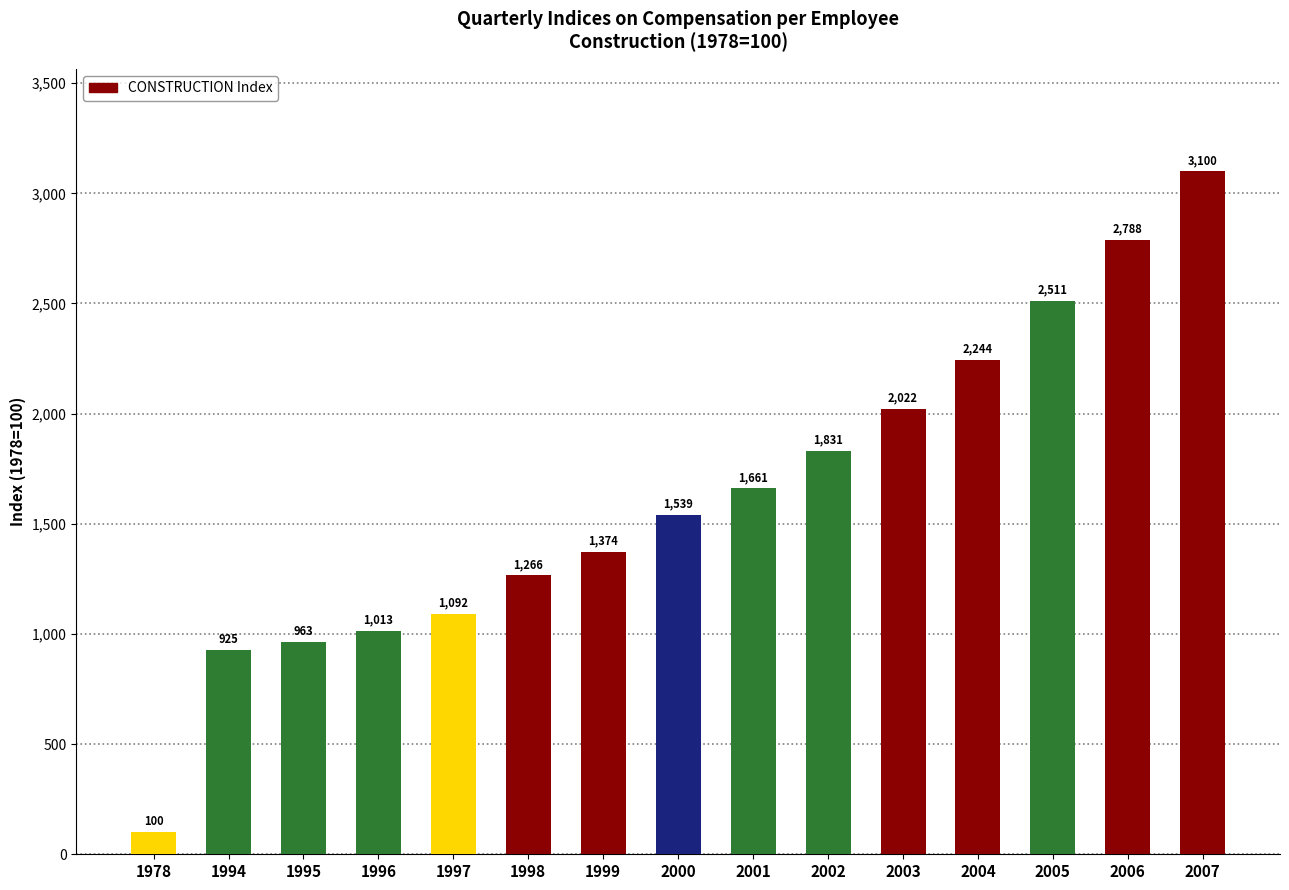

The chart shows a value of 925.1 at 1994. True or false?

True